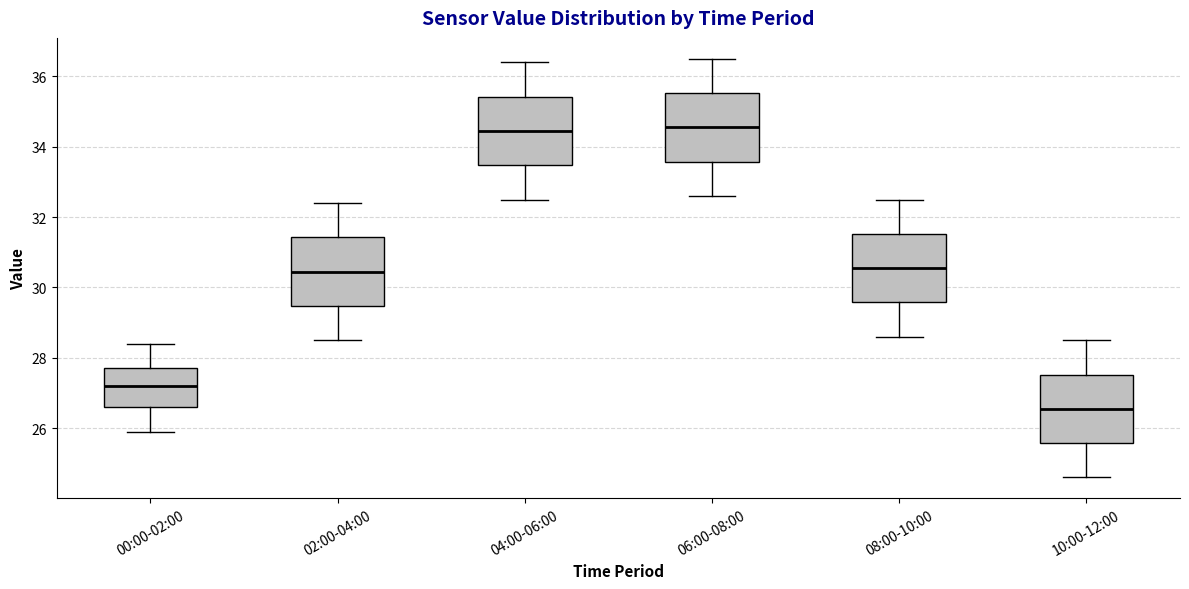

Reading left to right, read every box against the y-axis: the position of its median line, the range the box covers, and the ends of its whiskers. The values are not printed on the chart, so give them approximately, as read against the axis.

00:00-02:00: median 27.2, box 26.6 to 27.8, whiskers 26.0 to 28.4
02:00-04:00: median 30.4, box 29.4 to 31.4, whiskers 28.6 to 32.4
04:00-06:00: median 34.4, box 33.4 to 35.4, whiskers 32.6 to 36.4
06:00-08:00: median 34.6, box 33.6 to 35.6, whiskers 32.6 to 36.6
08:00-10:00: median 30.6, box 29.6 to 31.6, whiskers 28.6 to 32.6
10:00-12:00: median 26.6, box 25.6 to 27.6, whiskers 24.6 to 28.6